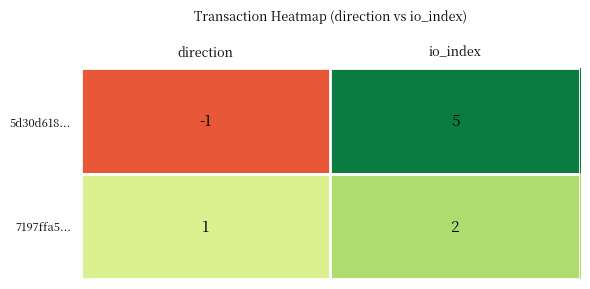

Which label corresponds to the smallest value in the chart?

direction